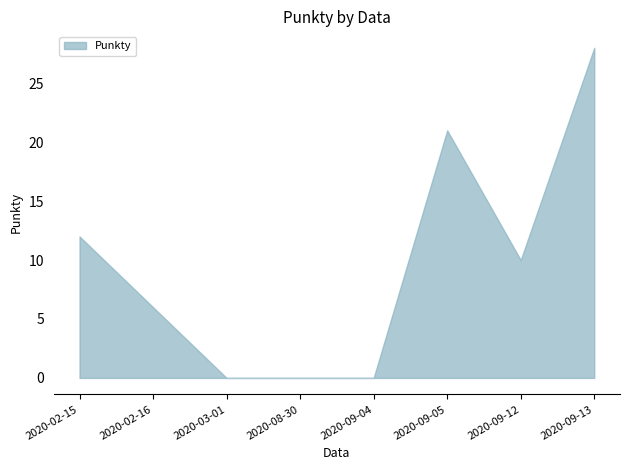

What is the sum of all values?

77